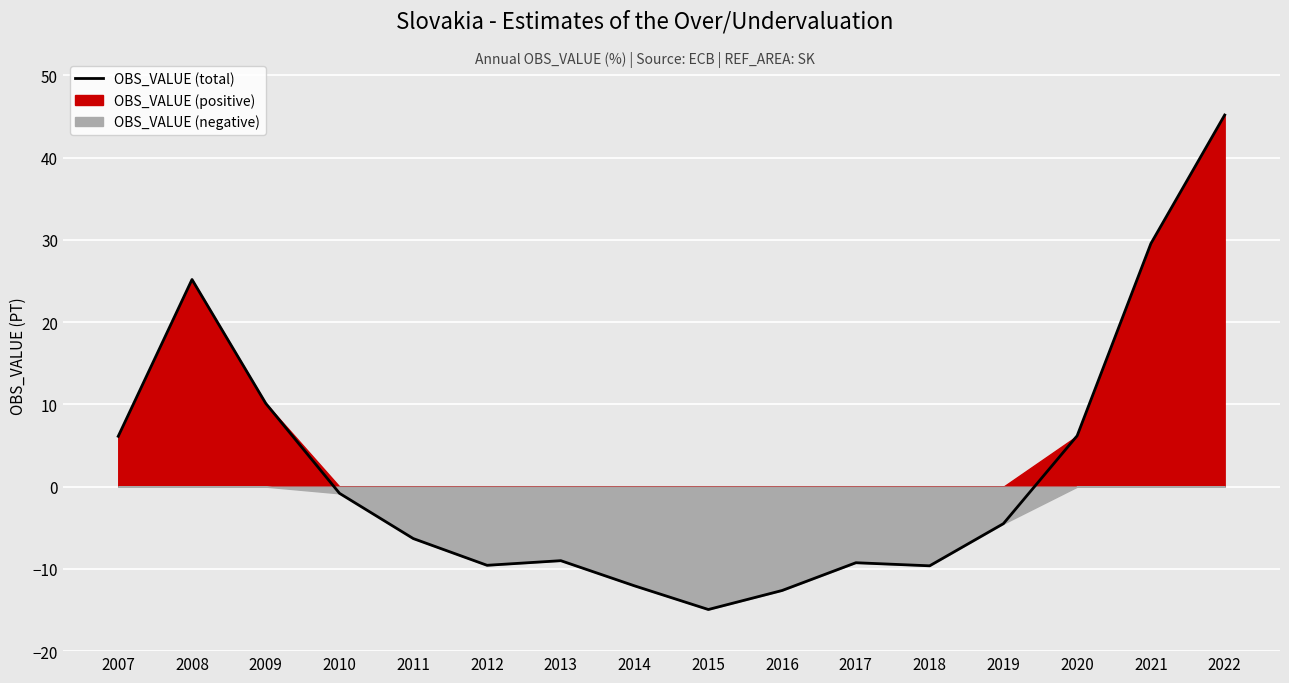

What is the difference between the values at 2012 and 2018?

0.1